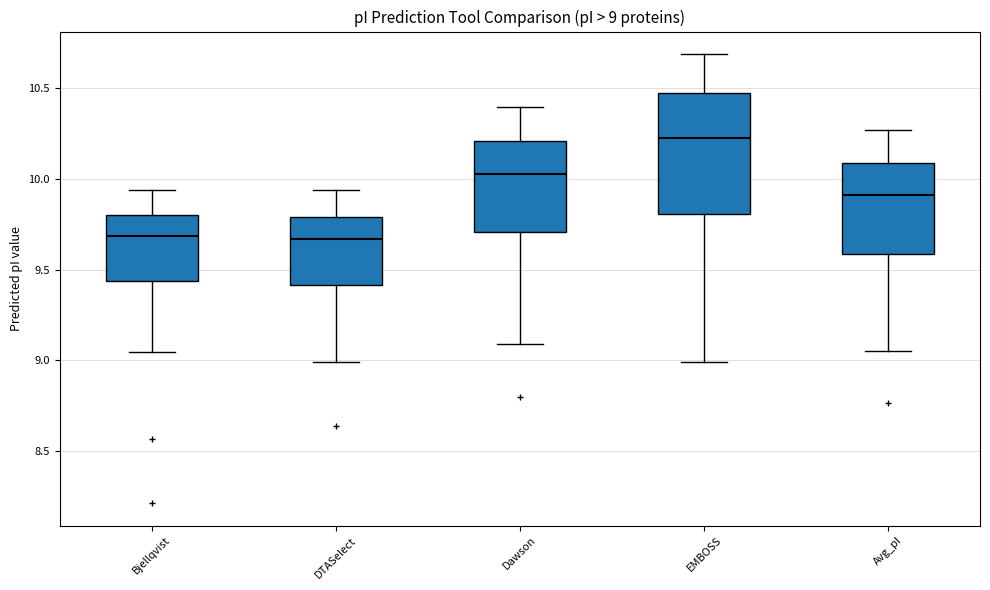

Comparing the boxes themselves (not the whiskers), which one is the tallest?

EMBOSS